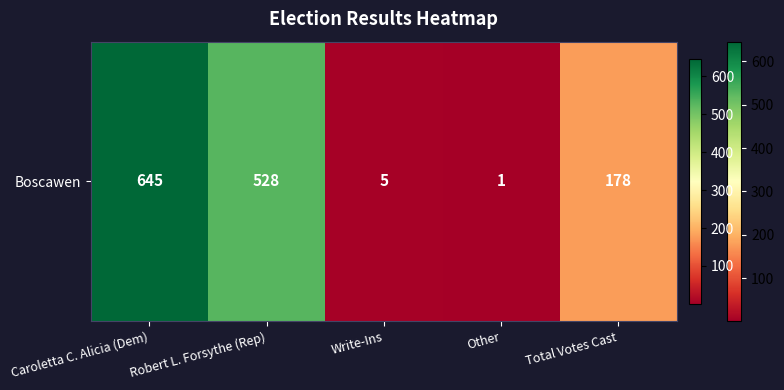

Reading left to right, list all the values displayed in this chart.

645	528	5	1	178